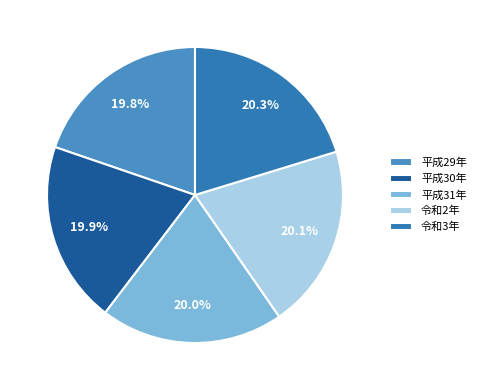

Rank the categories by value from highest to lowest.

令和3年, 令和2年, 平成31年, 平成30年, 平成29年